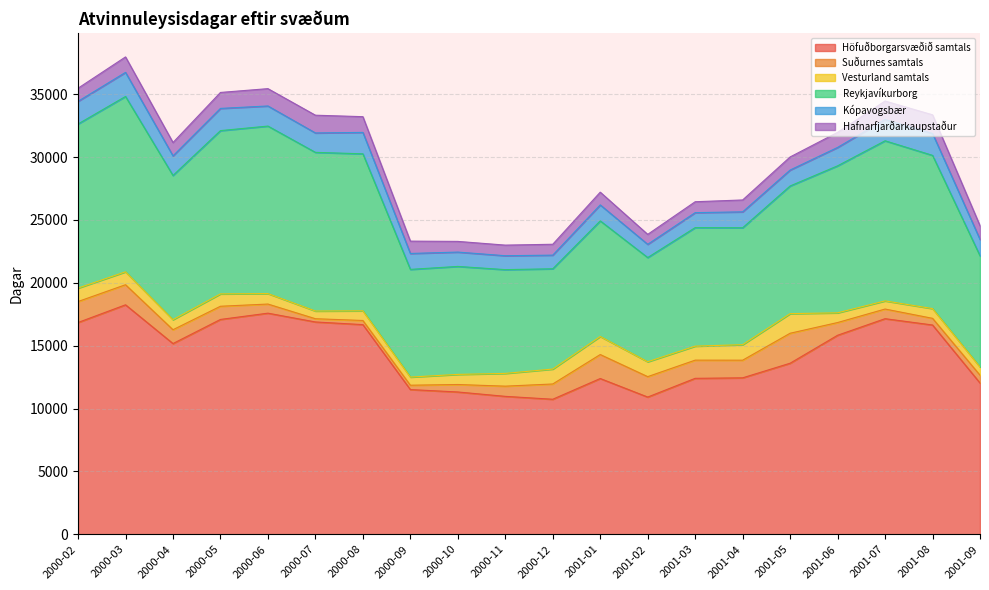

Which series changed the most between 2000-11 and 2001-09?

Höfuðborgarsvæðið samtals